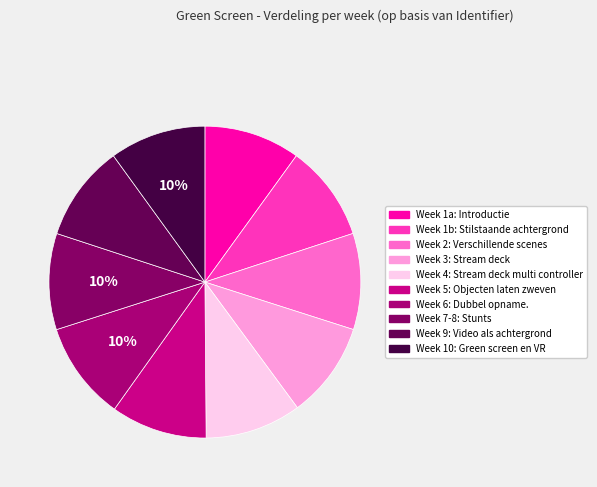

How many segments does this pie chart have?

10